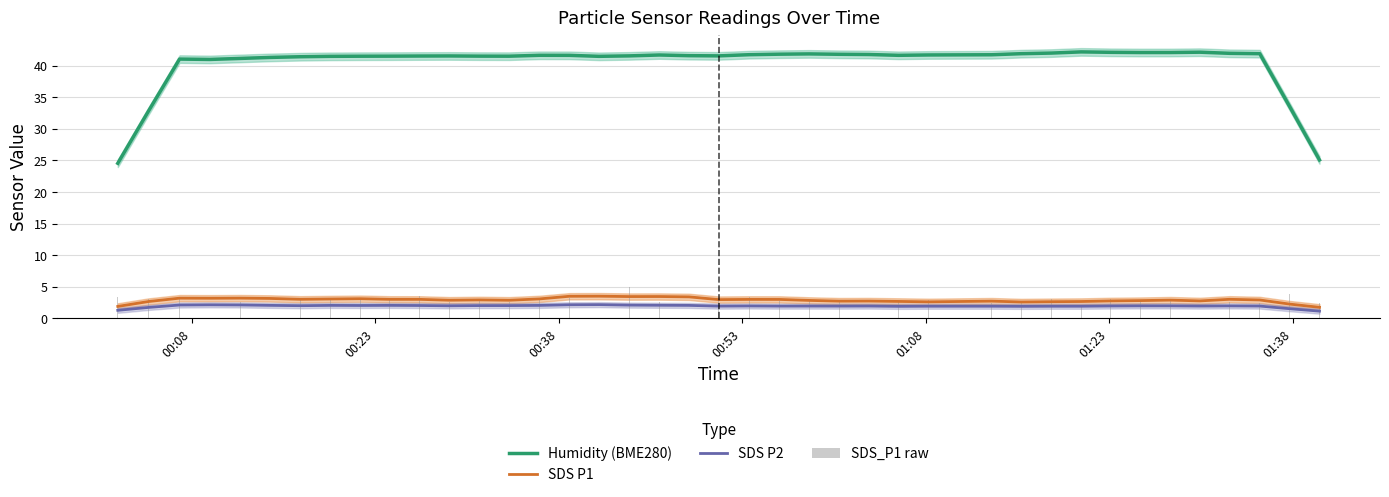

True or false: SDS P1 and Humidity (BME280) cross at least once.

False